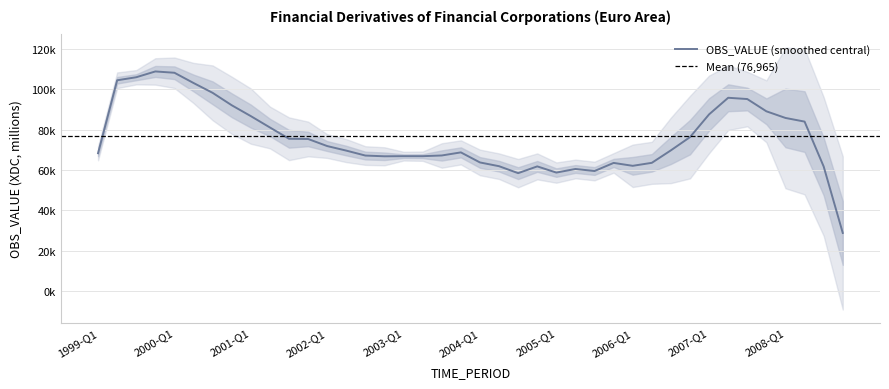

What is the label of the 19th point from the right?

2004-Q2